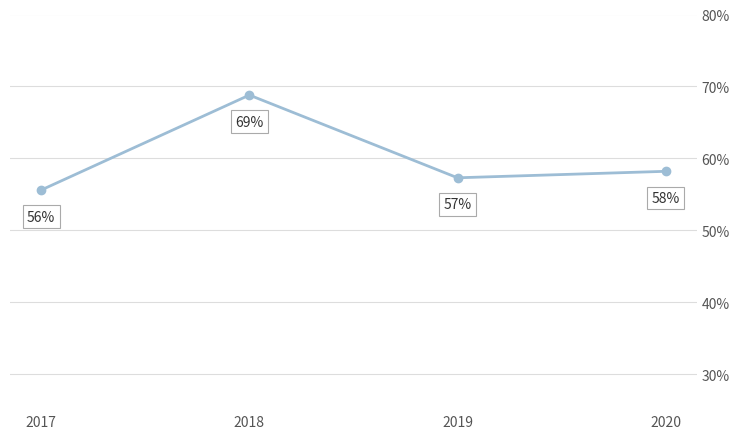

Rank the categories by value from highest to lowest.

2018, 2020, 2019, 2017